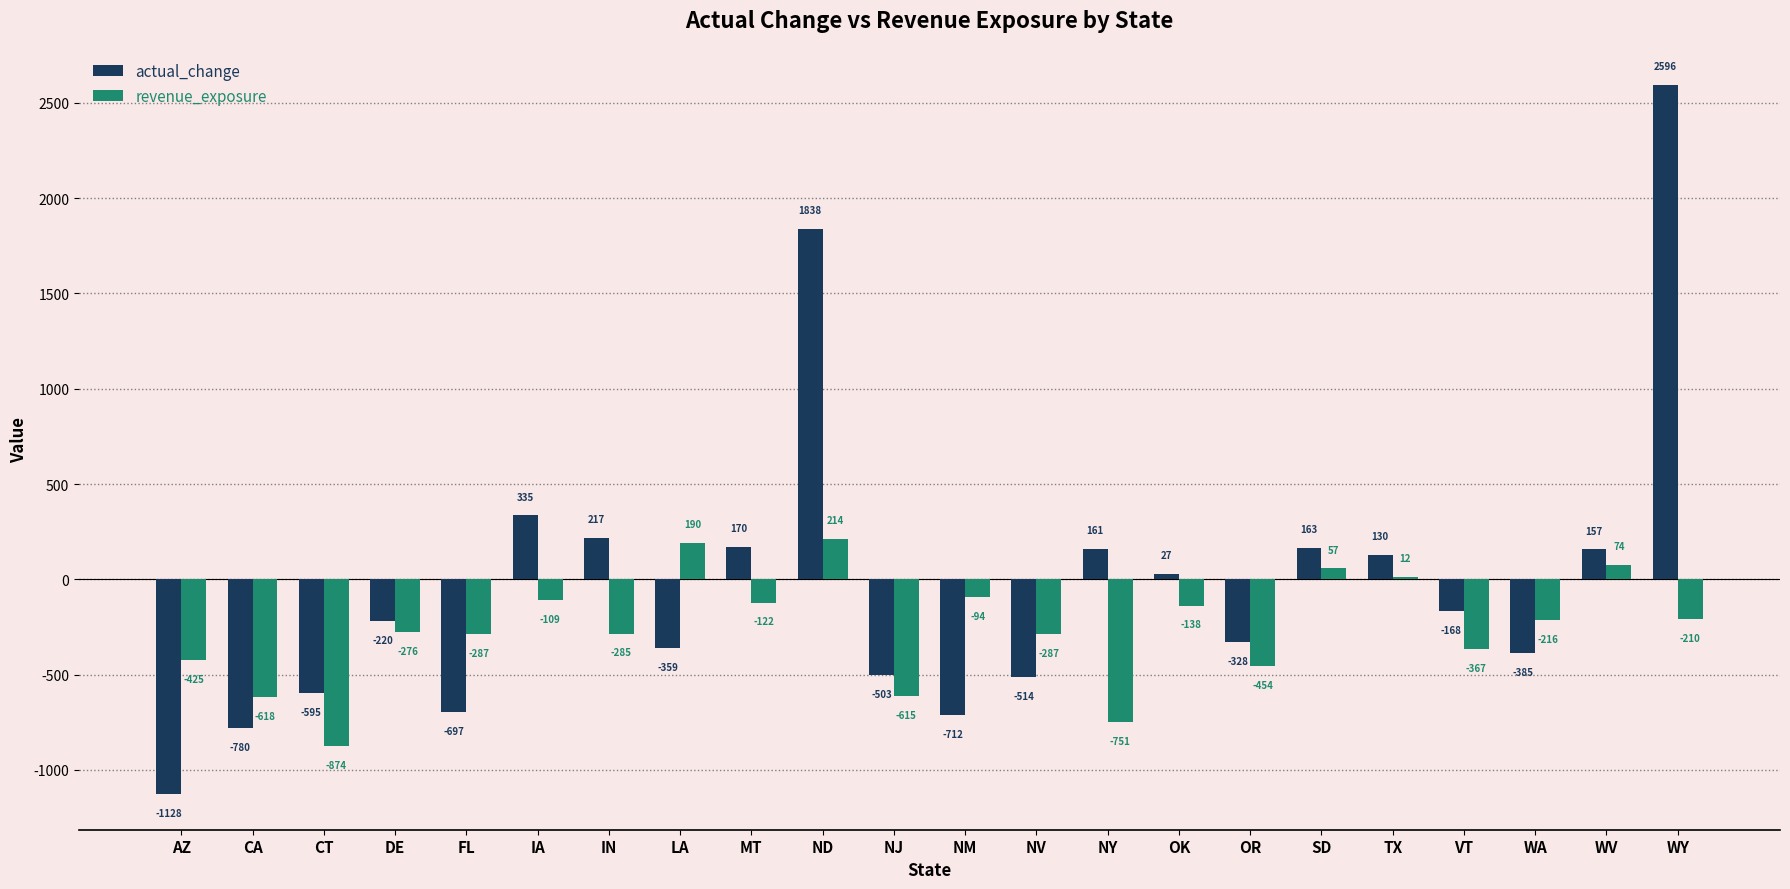

Which series changed the most between MT and WA?

actual_change